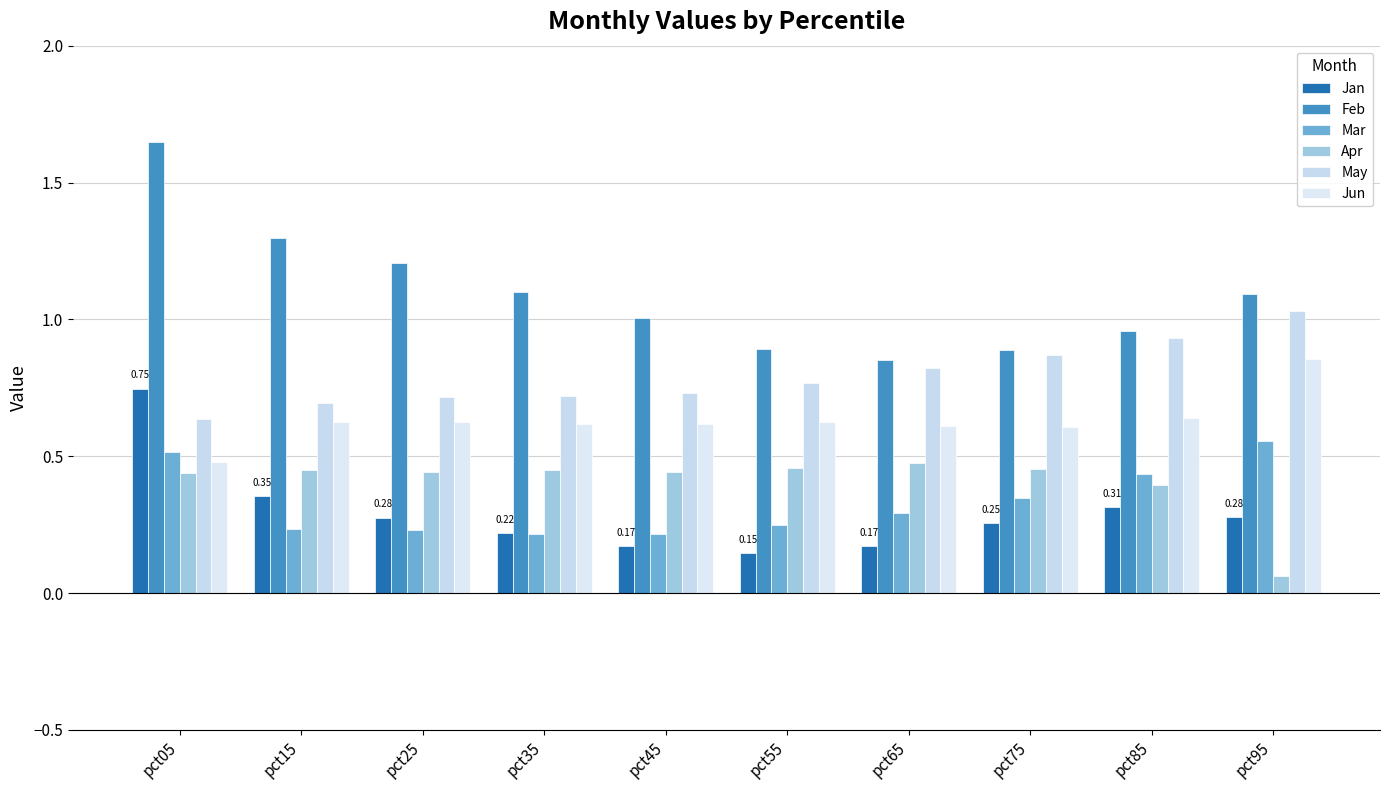

Which series changed the most between pct25 and pct85?

Feb